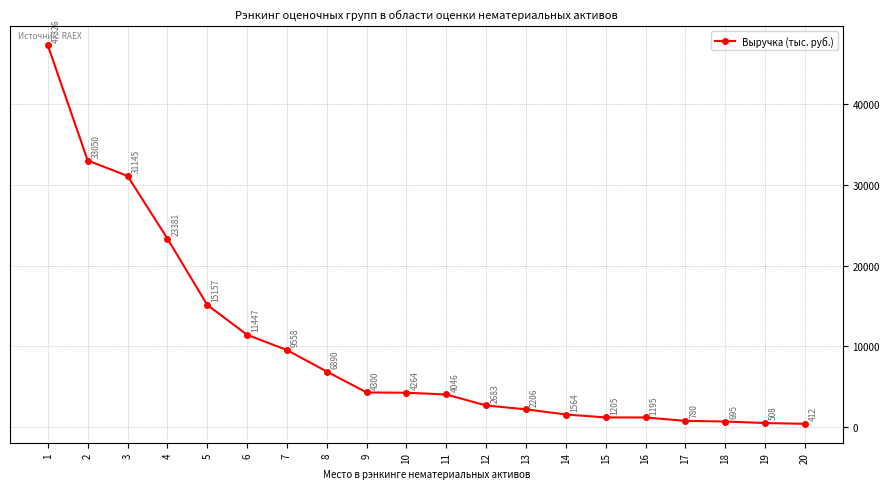

Rank the categories by value from lowest to highest.

20, 19, 18, 17, 16, 15, 14, 13, 12, 11, 10, 9, 8, 7, 6, 5, 4, 3, 2, 1